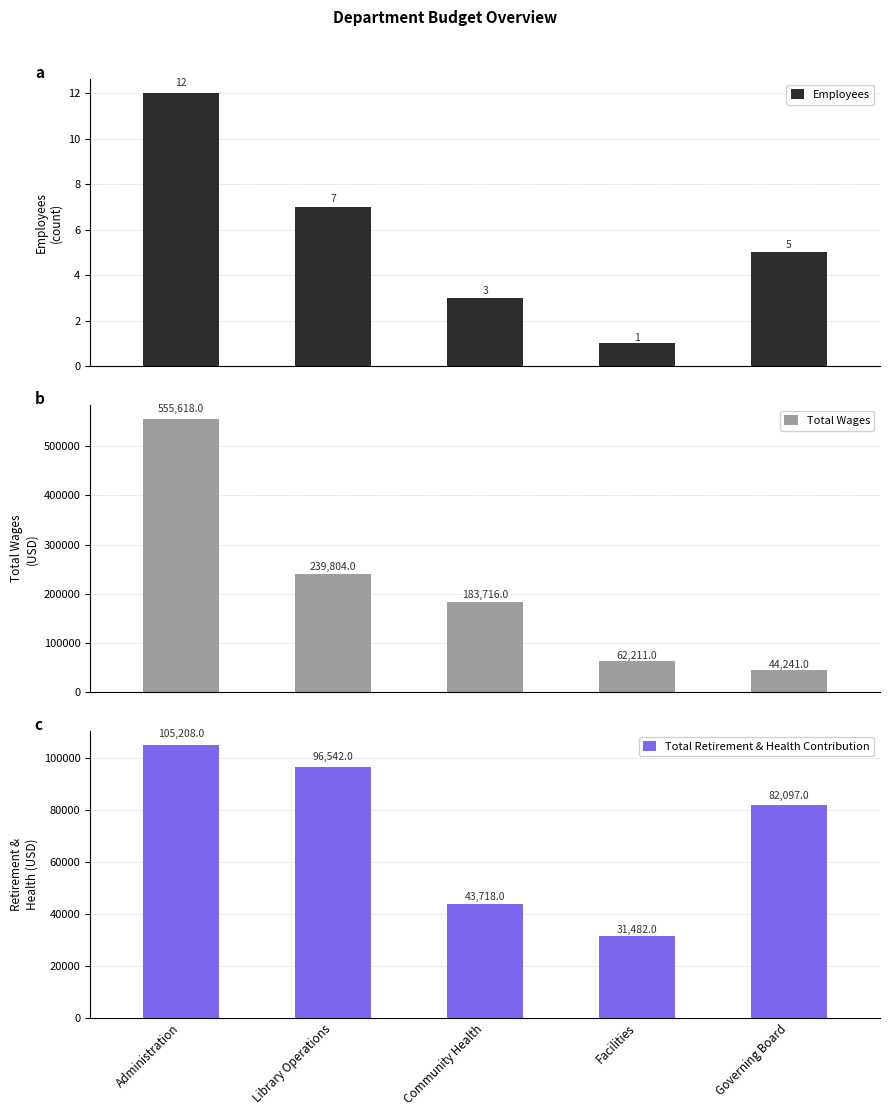

How many groups of bars are there?

5